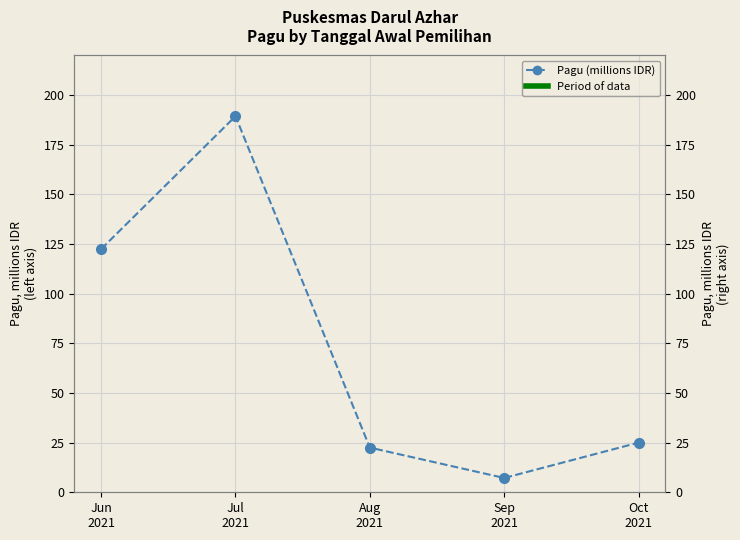

What is the label of the 2nd point from the right?

Sep
2021